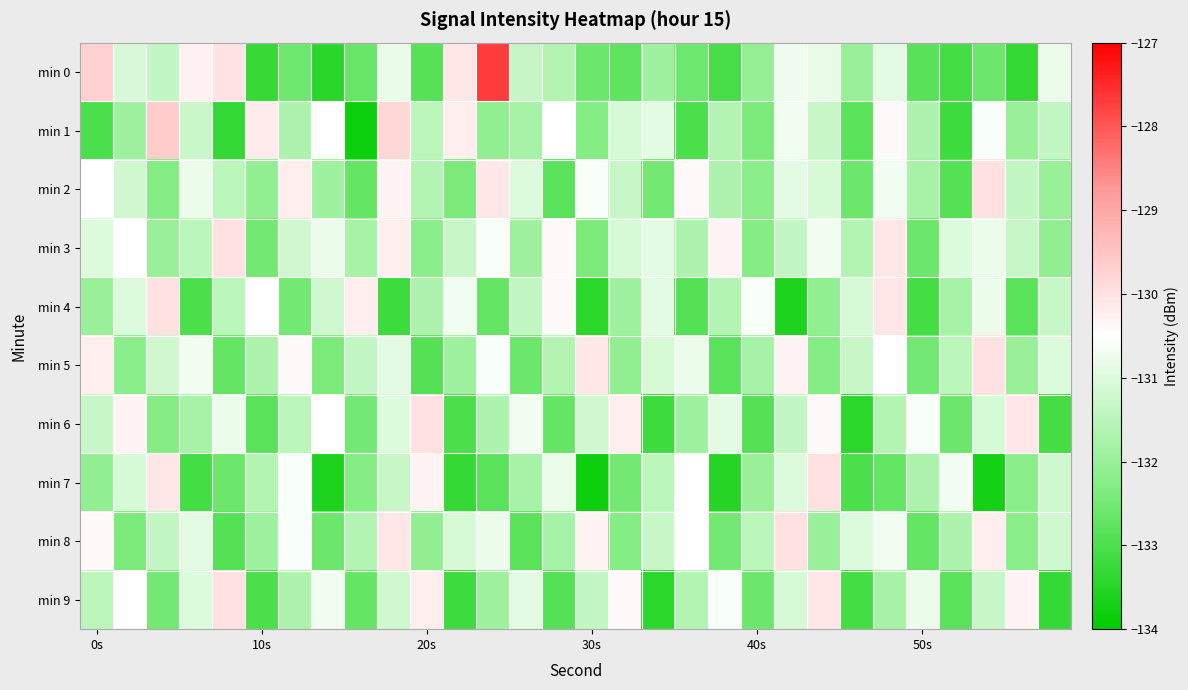

What is the maximum value shown in the chart?

-127.7